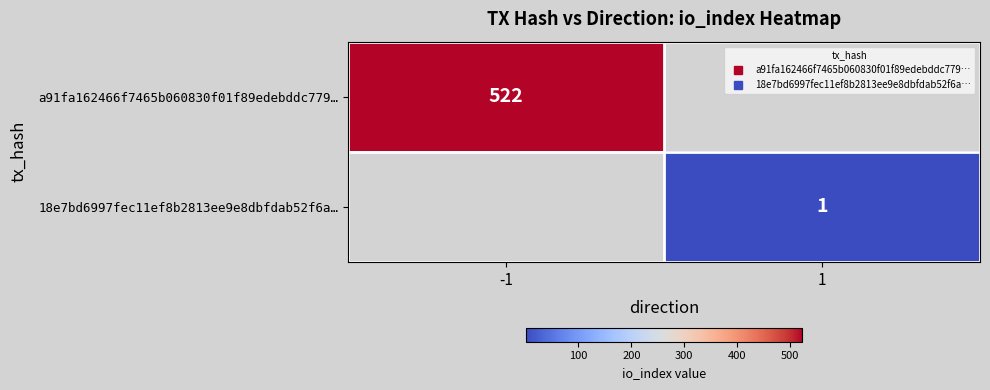

What value does the a91fa162466f7465b060830f01f89edebddc779… series have at -1?

522